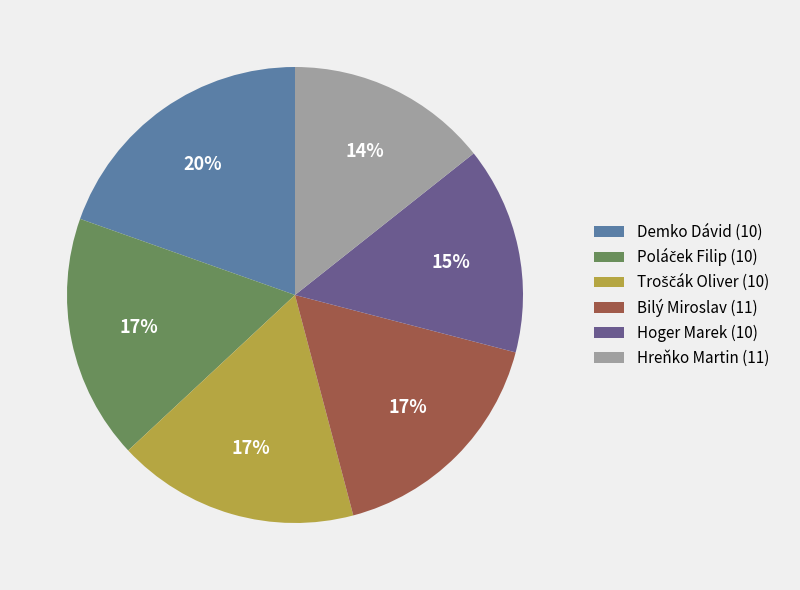

To the nearest percent, what percentage of the pie is Bilý Miroslav (11)?

17%